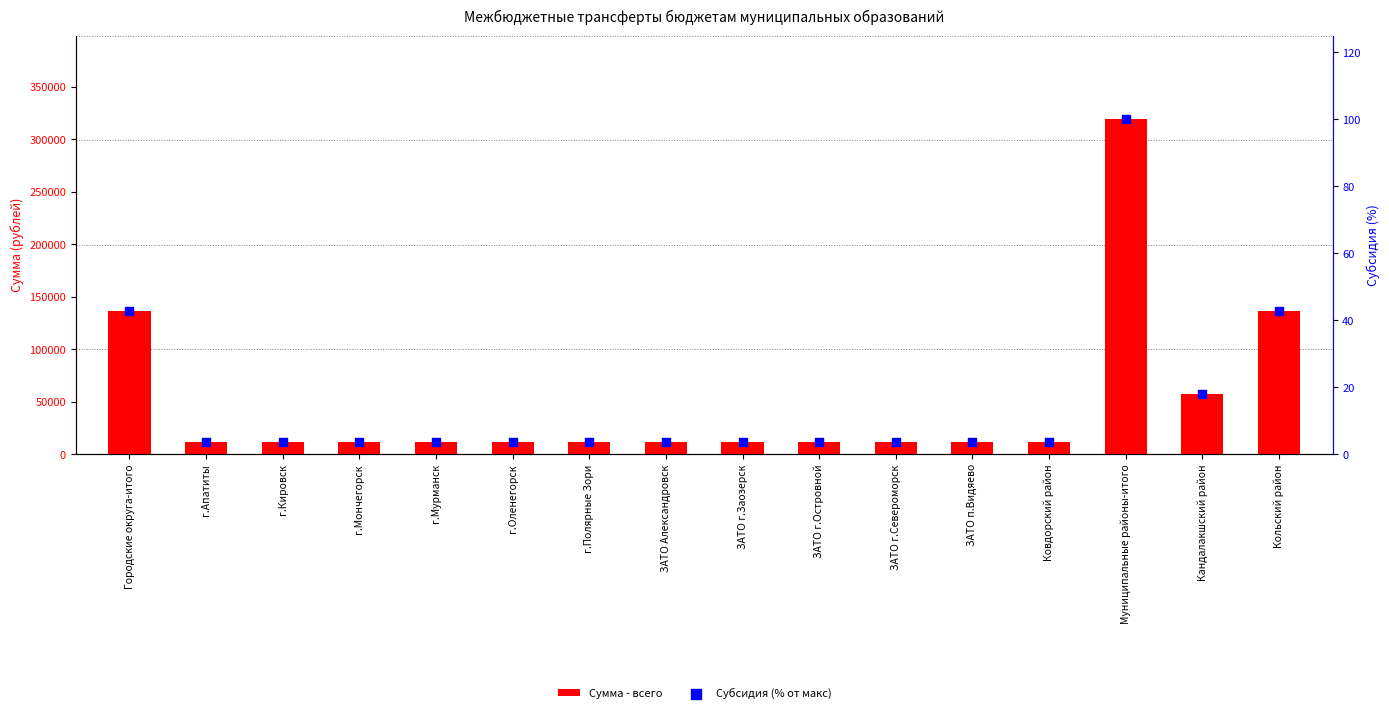

Which series contains the lowest Y value?

Субсидия (% от макс)